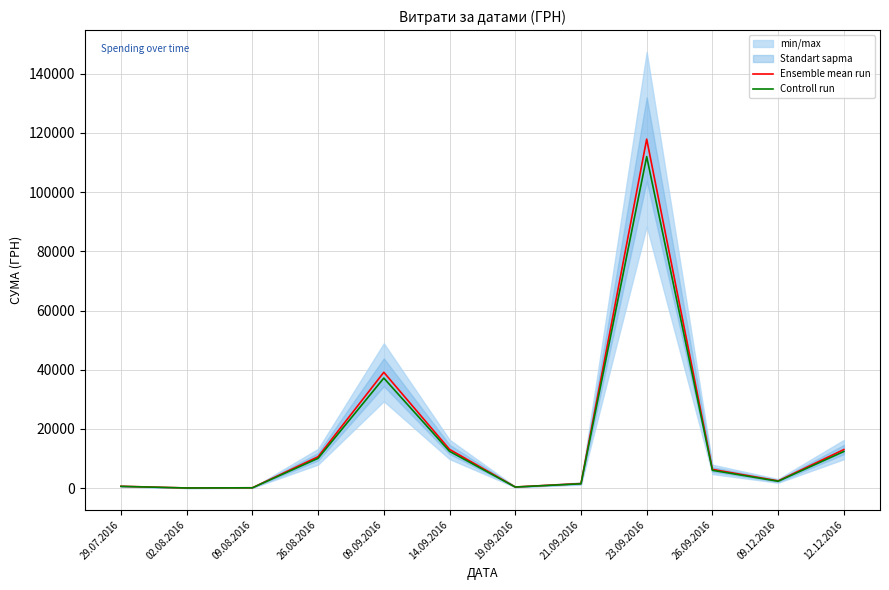

At how many categories does at least one series exceed 89744?

1